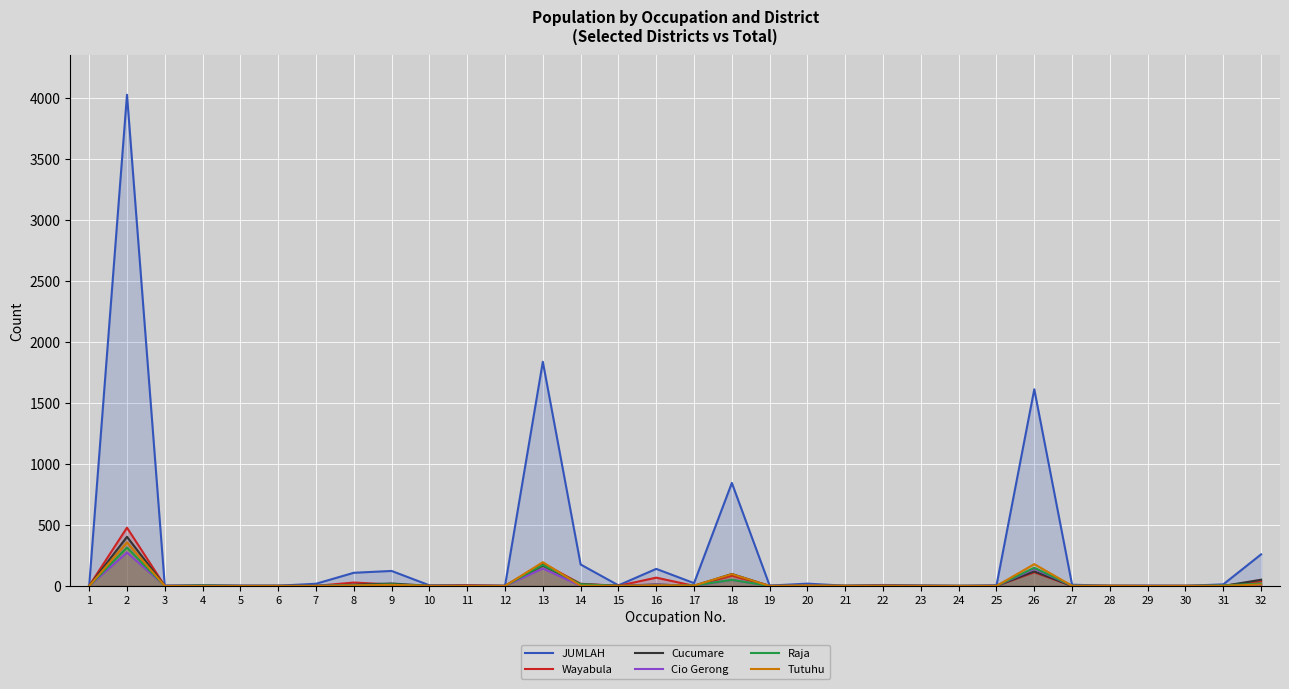

Reading left to right, list all the values displayed in this chart.

JUMLAH: 1=1	2=4029	3=2	4=7	5=3	6=2	7=18	8=108	9=123	10=5	11=6	12=1	13=1839	14=176	15=5	16=140	17=23	18=845	19=3	20=19	21=2	22=8	23=3	24=1	25=4	26=1613	27=10	28=2	29=2	30=1	31=13	32=259
Wayabula: 1=1	2=478	3=0	4=1	5=0	6=0	7=1	8=28	9=12	10=0	11=5	12=1	13=185	14=18	15=1	16=68	17=1	18=84	19=0	20=1	21=0	22=4	23=1	24=0	25=1	26=112	27=0	28=1	29=0	30=1	31=1	32=38
Cucumare: 1=0	2=403	3=0	4=0	5=0	6=1	7=1	8=10	9=20	10=1	11=0	12=0	13=167	14=14	15=2	16=12	17=1	18=98	19=0	20=0	21=1	22=0	23=1	24=0	25=1	26=119	27=0	28=0	29=0	30=0	31=0	32=51
Cio Gerong: 1=0	2=274	3=2	4=0	5=0	6=0	7=1	8=8	9=2	10=0	11=0	12=0	13=143	14=1	15=0	16=10	17=1	18=50	19=0	20=1	21=0	22=1	23=0	24=0	25=0	26=141	27=2	28=0	29=1	30=0	31=1	32=3
Raja: 1=0	2=315	3=0	4=3	5=0	6=0	7=1	8=6	9=13	10=0	11=0	12=0	13=173	14=14	15=0	16=3	17=4	18=50	19=0	20=1	21=0	22=1	23=0	24=0	25=0	26=149	27=2	28=0	29=0	30=0	31=4	32=20
Tutuhu: 1=0	2=357	3=0	4=0	5=0	6=0	7=0	8=4	9=9	10=1	11=0	12=0	13=195	14=2	15=1	16=5	17=3	18=97	19=0	20=4	21=1	22=1	23=0	24=0	25=0	26=179	27=1	28=1	29=0	30=0	31=1	32=12